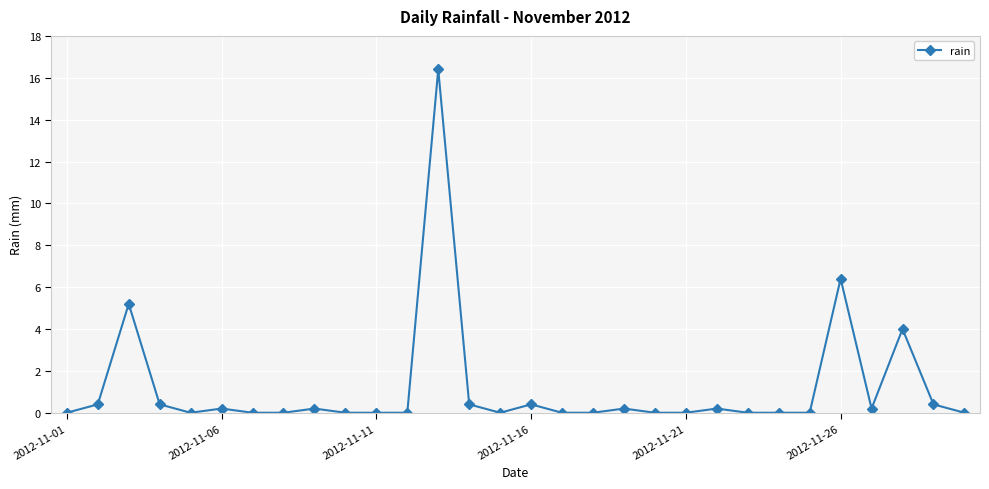

What is the value of the 13th point from the left?

16.4